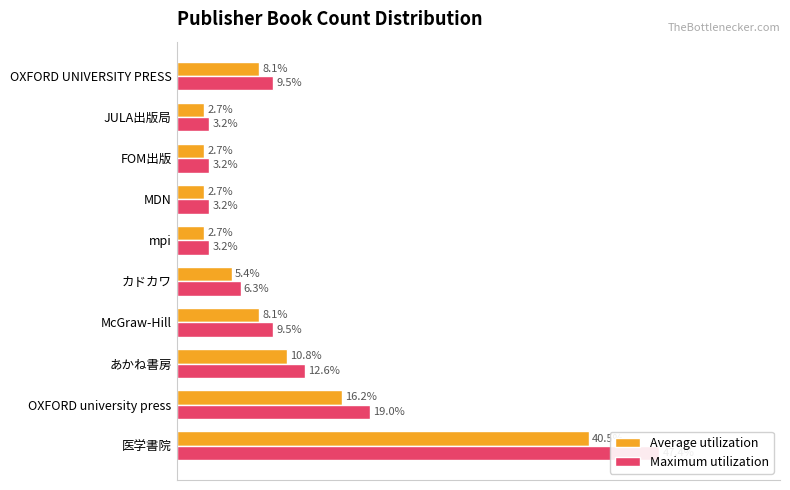

What is the minimum value for Maximum utilization?

3.2